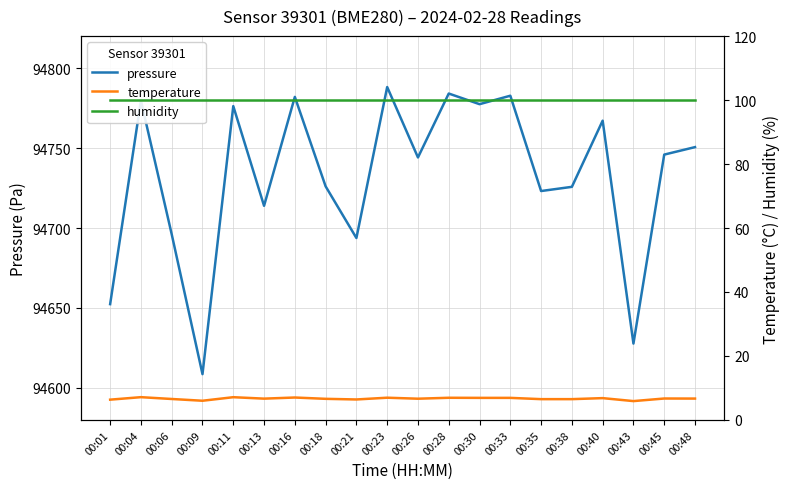

The value of temperature at 00:18 is 6.6. True or false?

True